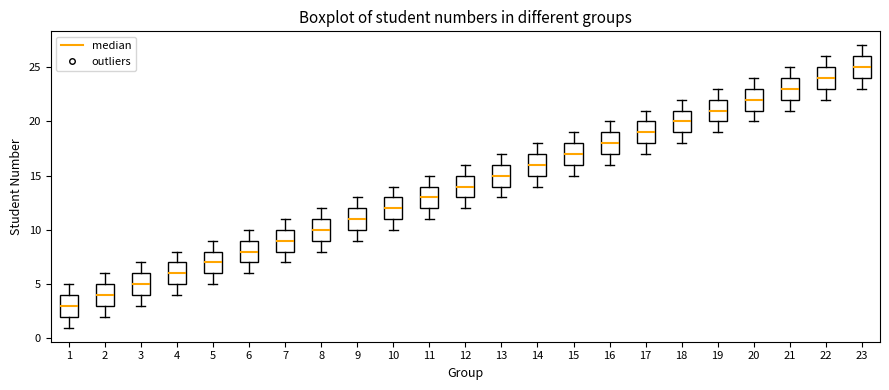

Which box has the lowest median line?

1